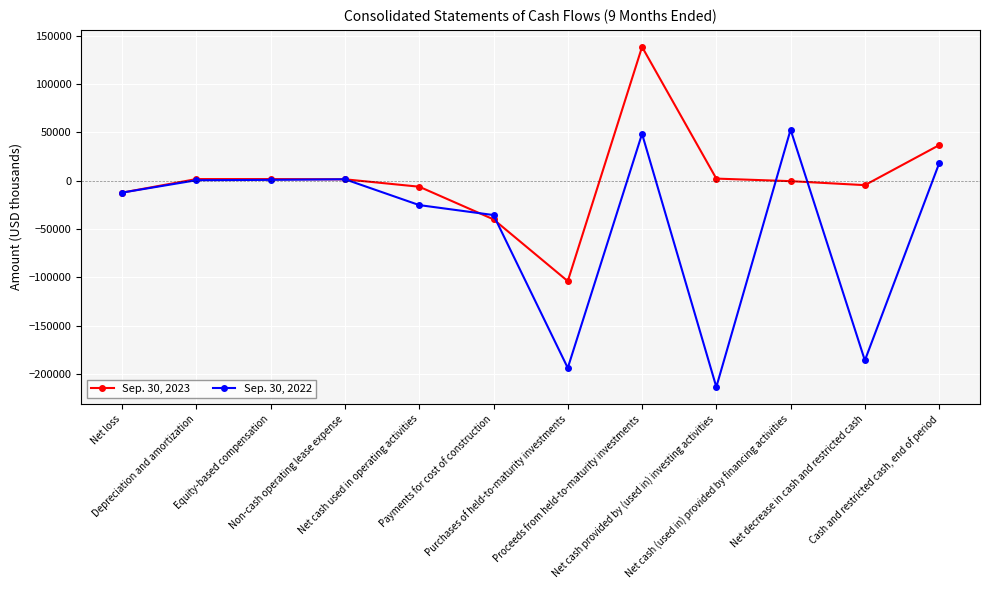

Which category has the highest value across all series?

Proceeds from held-to-maturity investments